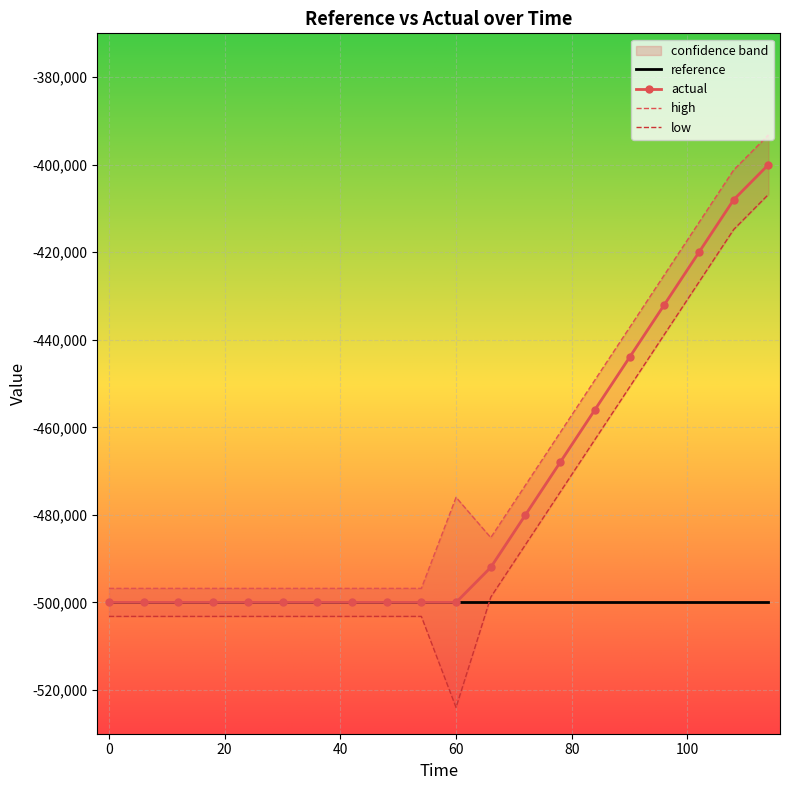

Which series has the largest total across all categories?

high